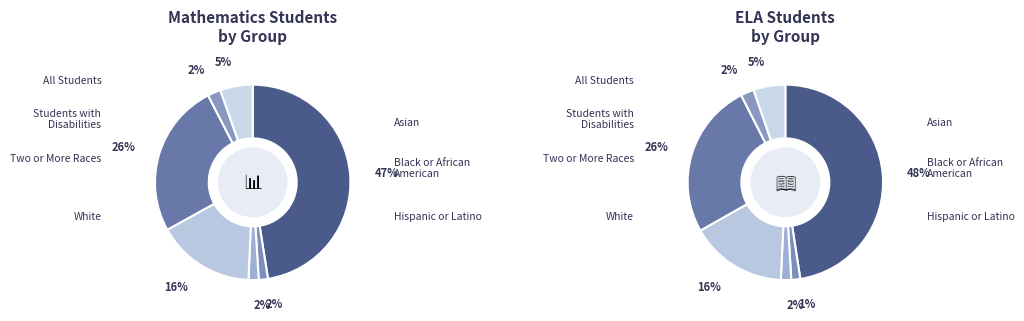

How many slices are in this pie chart?

7